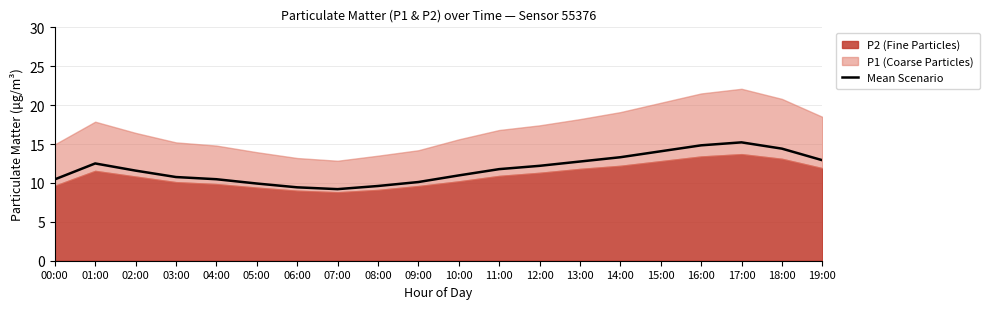

Is it true that the value at 18:00 is 14.4?

True